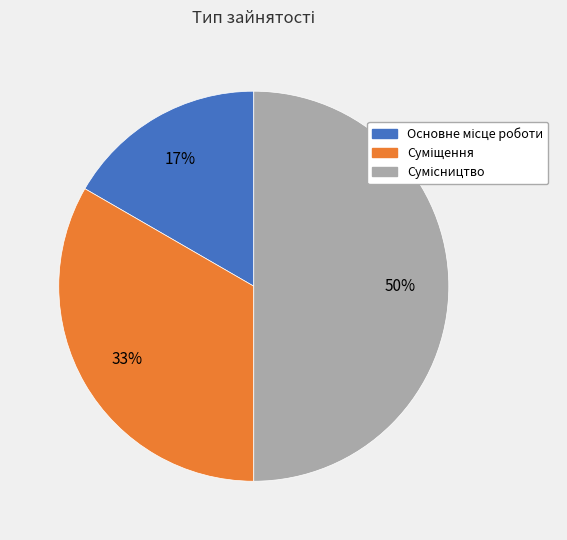

To the nearest percent, what is the difference between the largest and smallest slice percentages?

33%